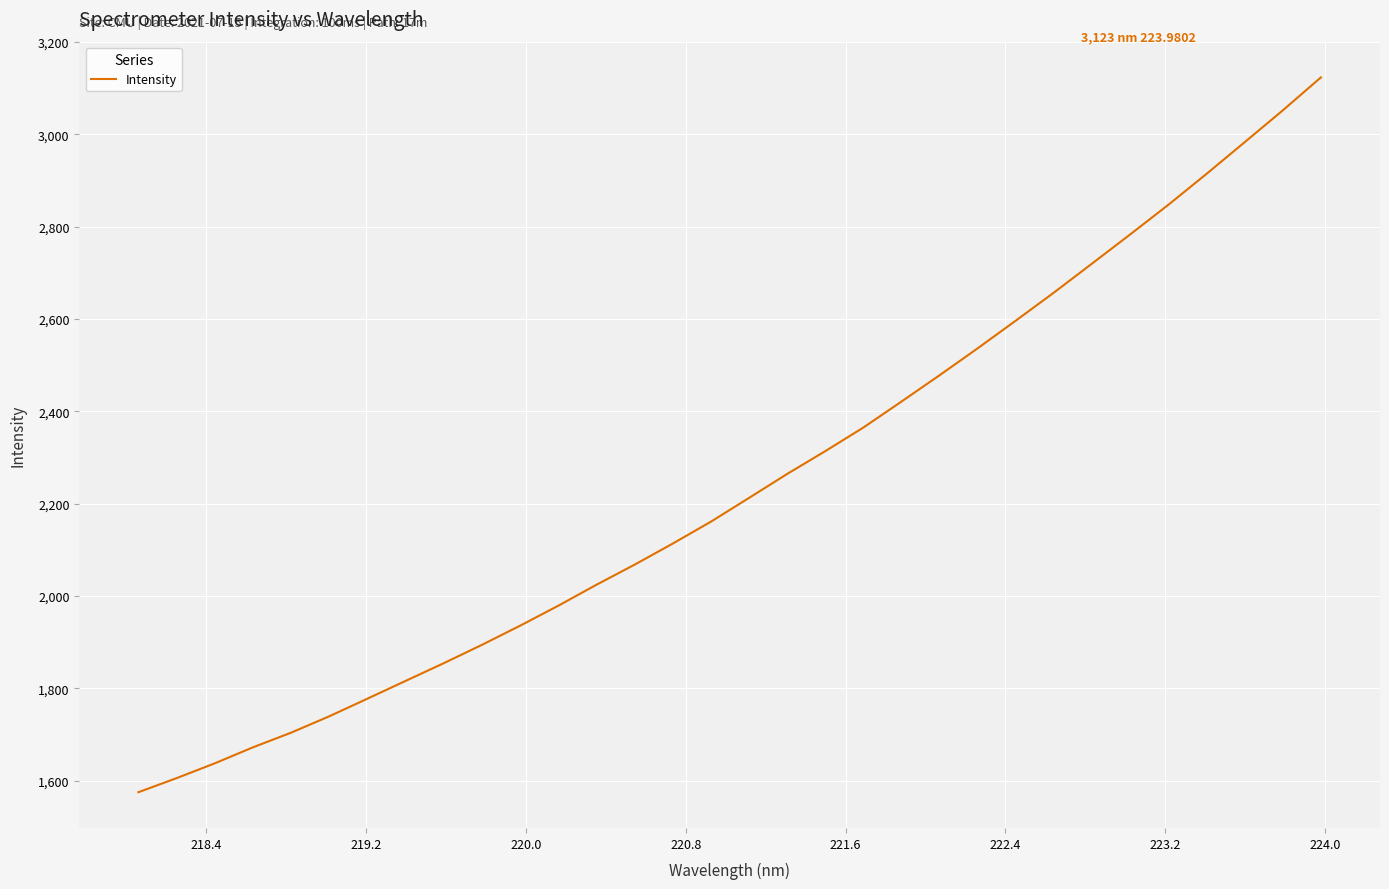

What is the smallest value displayed?

1575.1